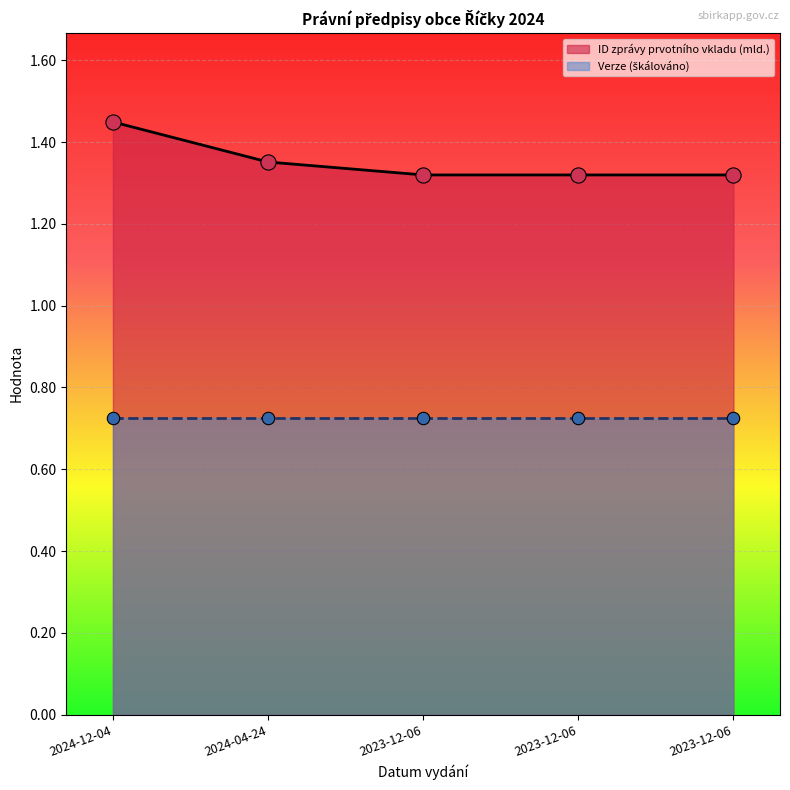

Which has a higher value, 2024-12-04 or 2023-12-06?

2024-12-04